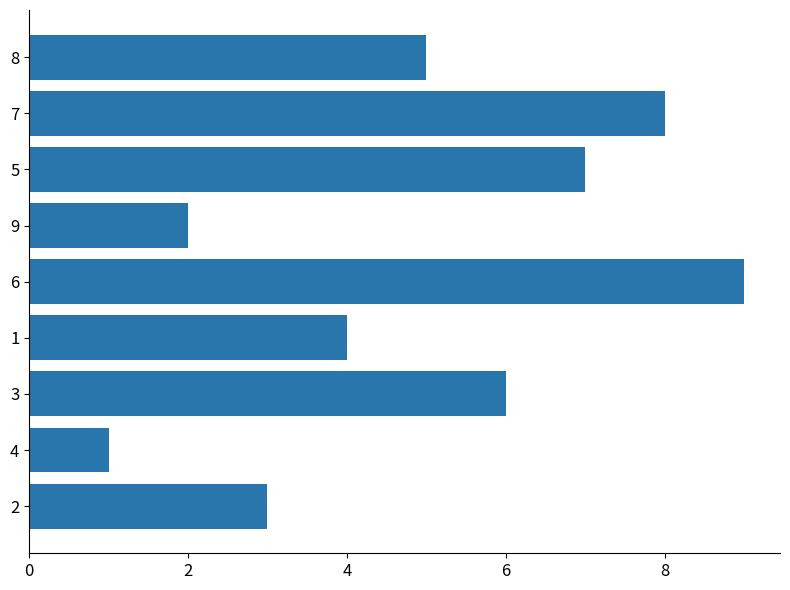

List the labels in order of value, smallest first.

4, 9, 2, 1, 8, 3, 5, 7, 6